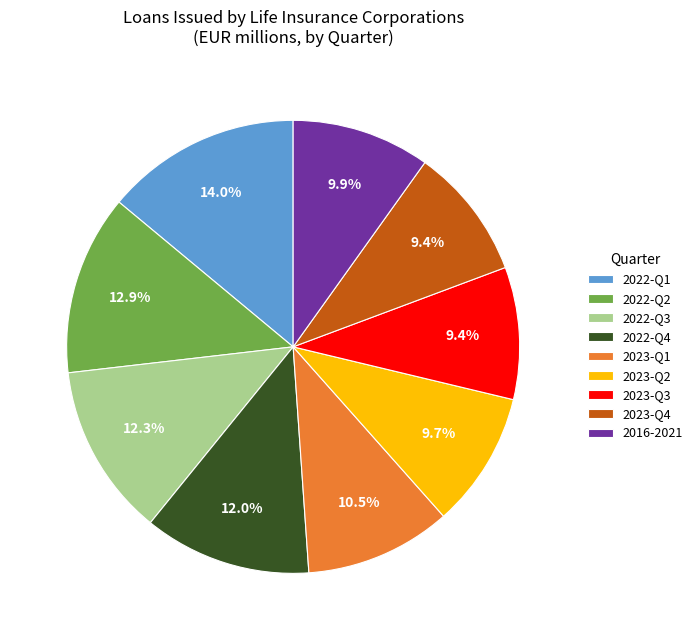

Do 2022-Q1 and 2023-Q2 together represent more than half of the pie?

No